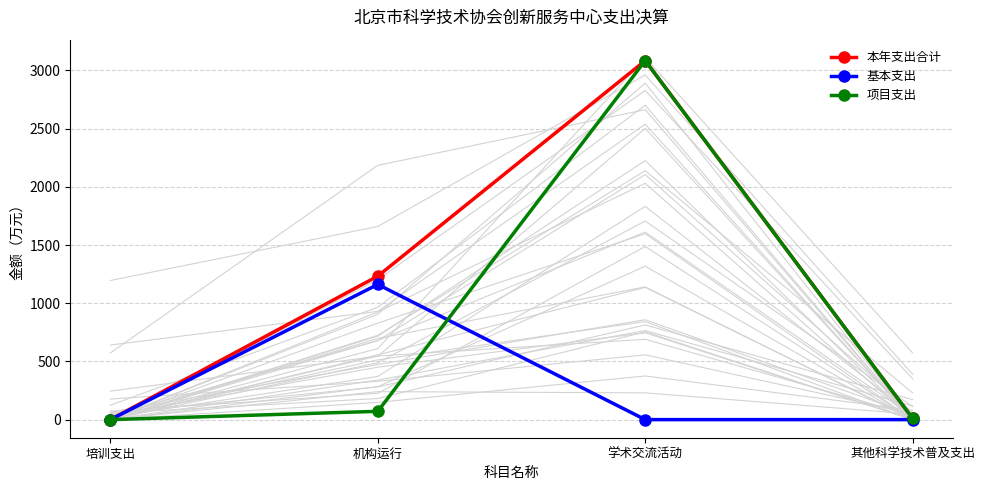

What is the greatest value displayed?

3084.2